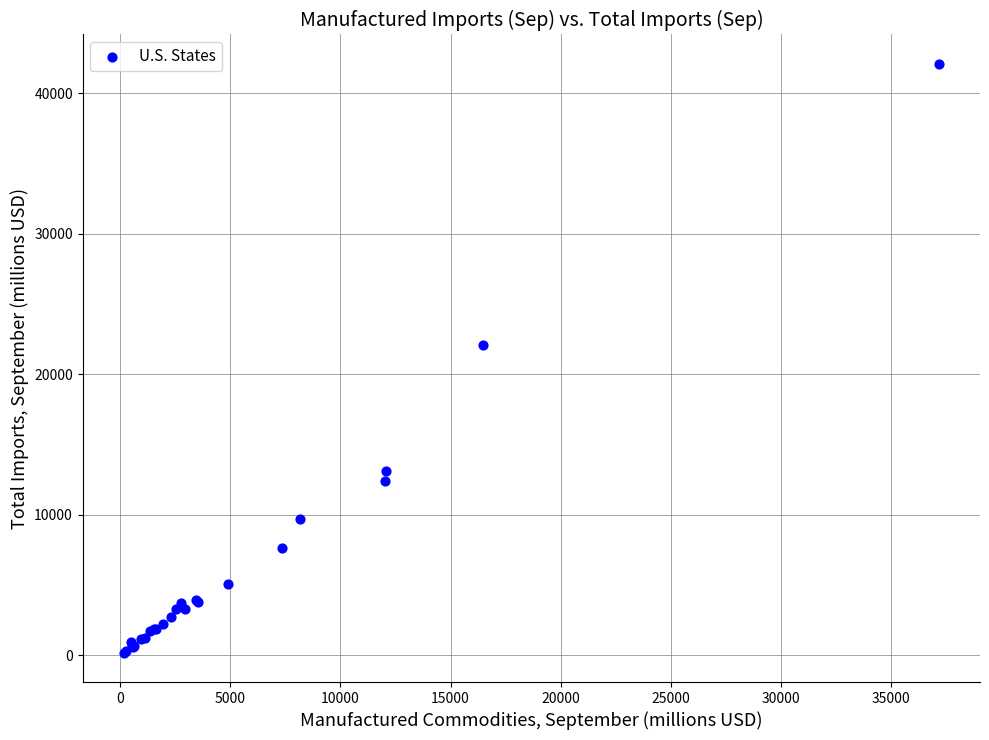

What Y value in the scatter plot is closest to 21124?

22088.0